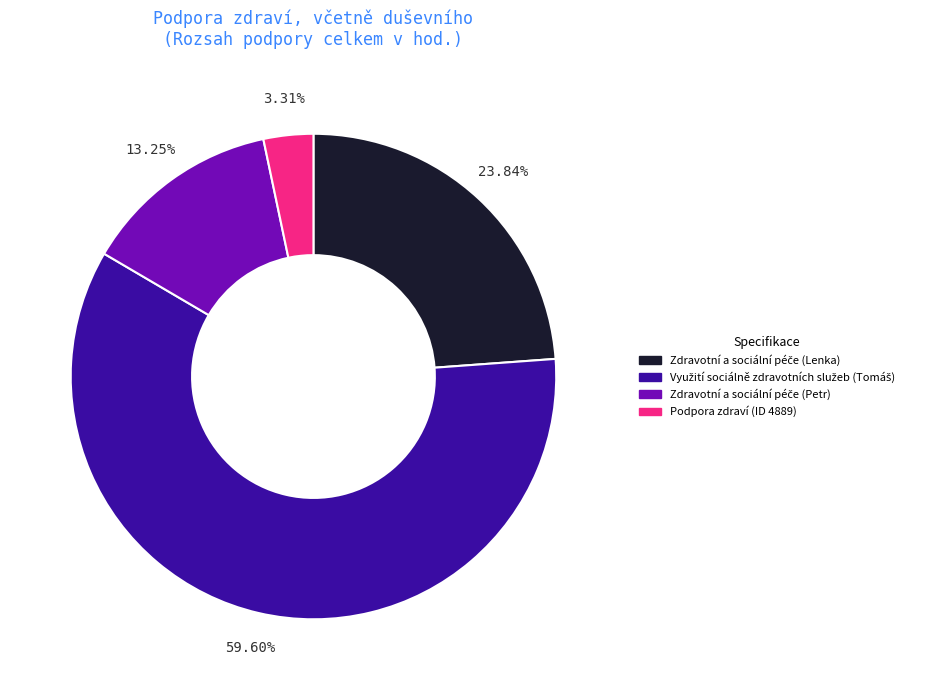

Is there any slice that represents more than half of the pie?

Yes